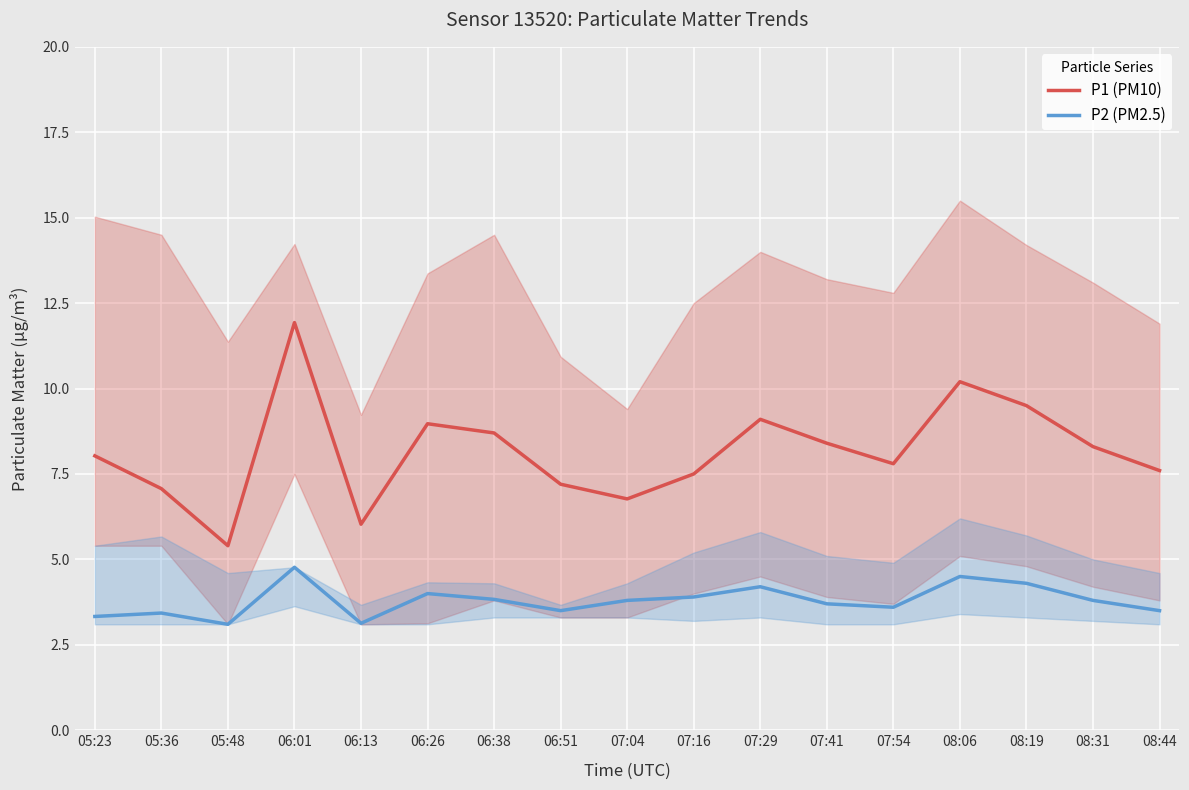

What position from the left is 07:29?

11